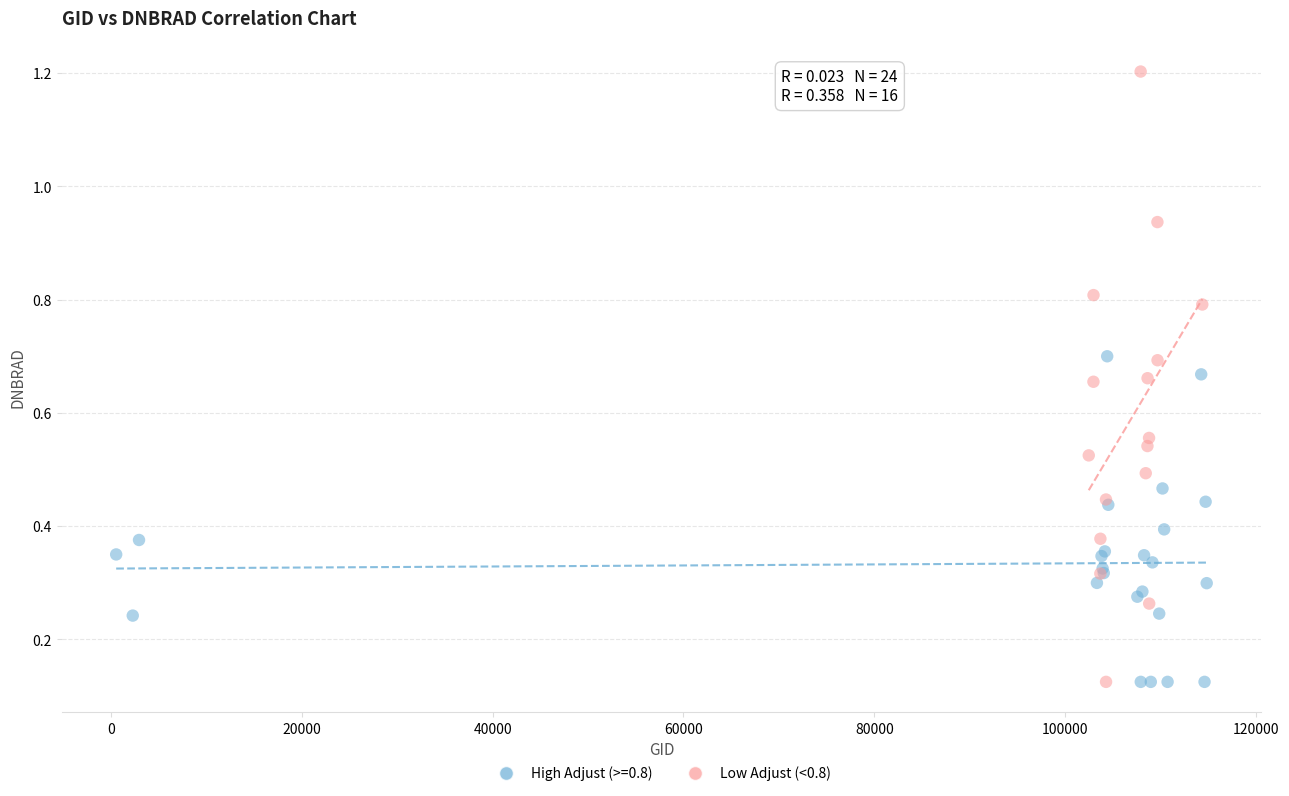

Which series reaches the maximum Y coordinate?

Low Adjust (<0.8)